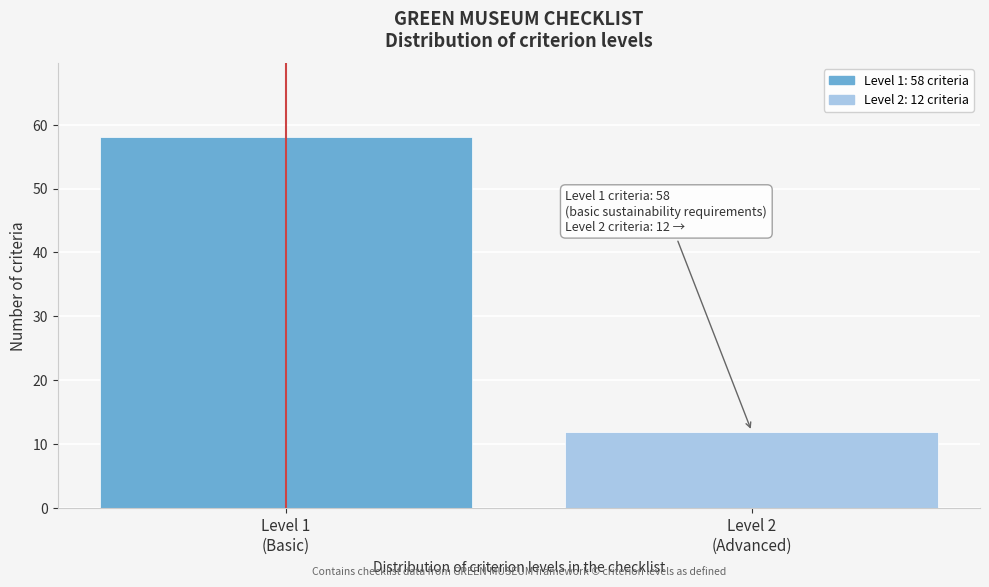

Reading right to left, transcribe all the data shown in this chart.

12	58